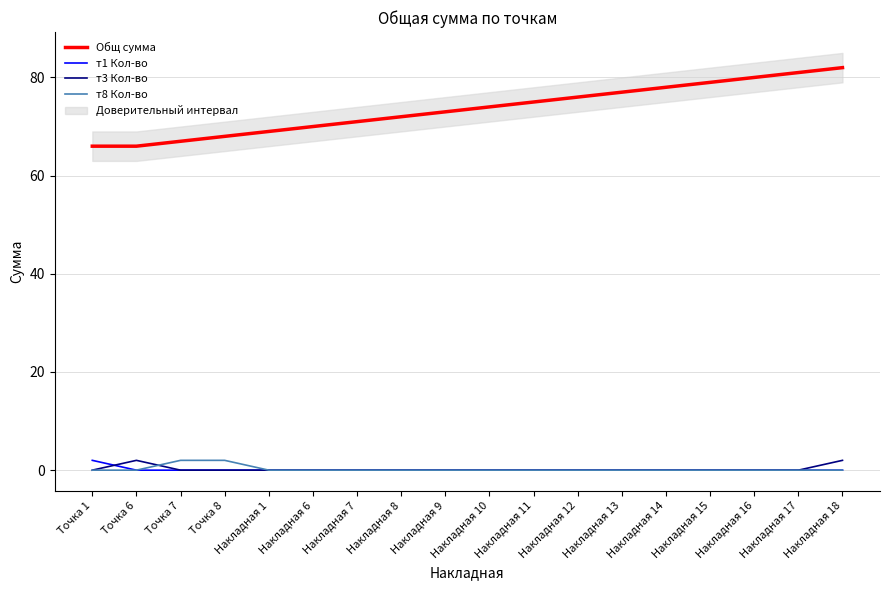

Where is the first local maximum for т3 Кол-во?

Точка 6